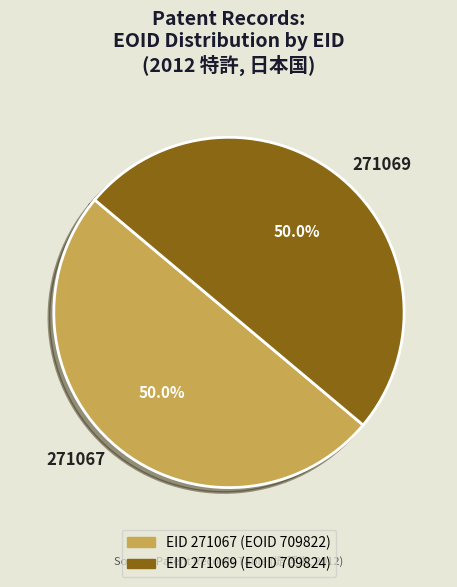

Count the number of slices in the pie.

2